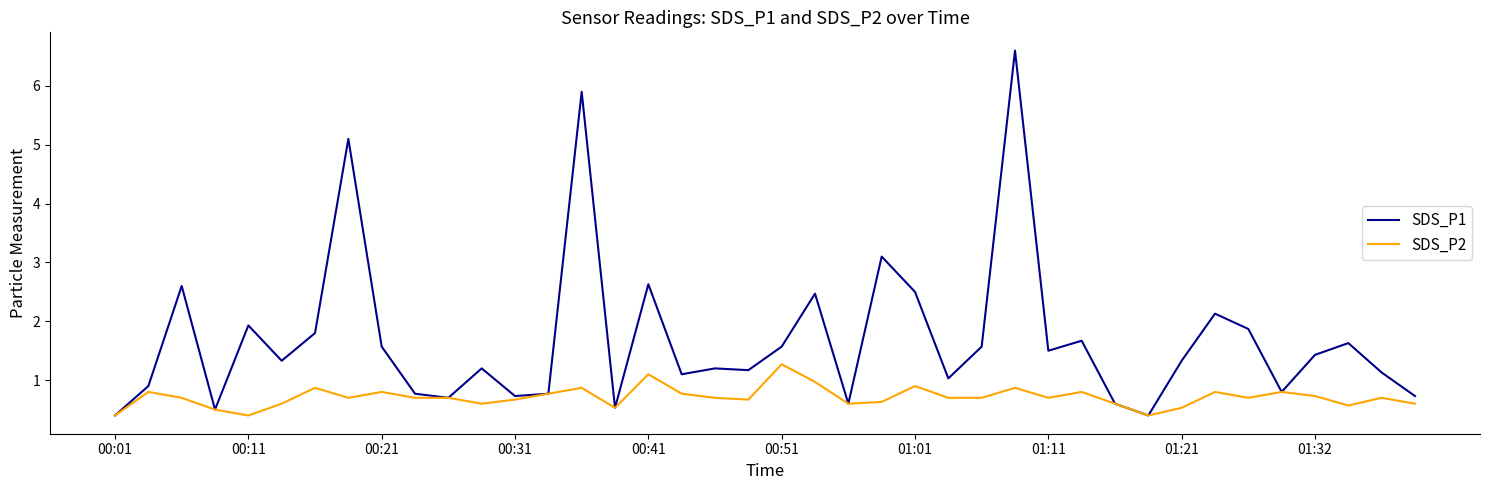

What are all the series names shown in the legend?

SDS_P1, SDS_P2